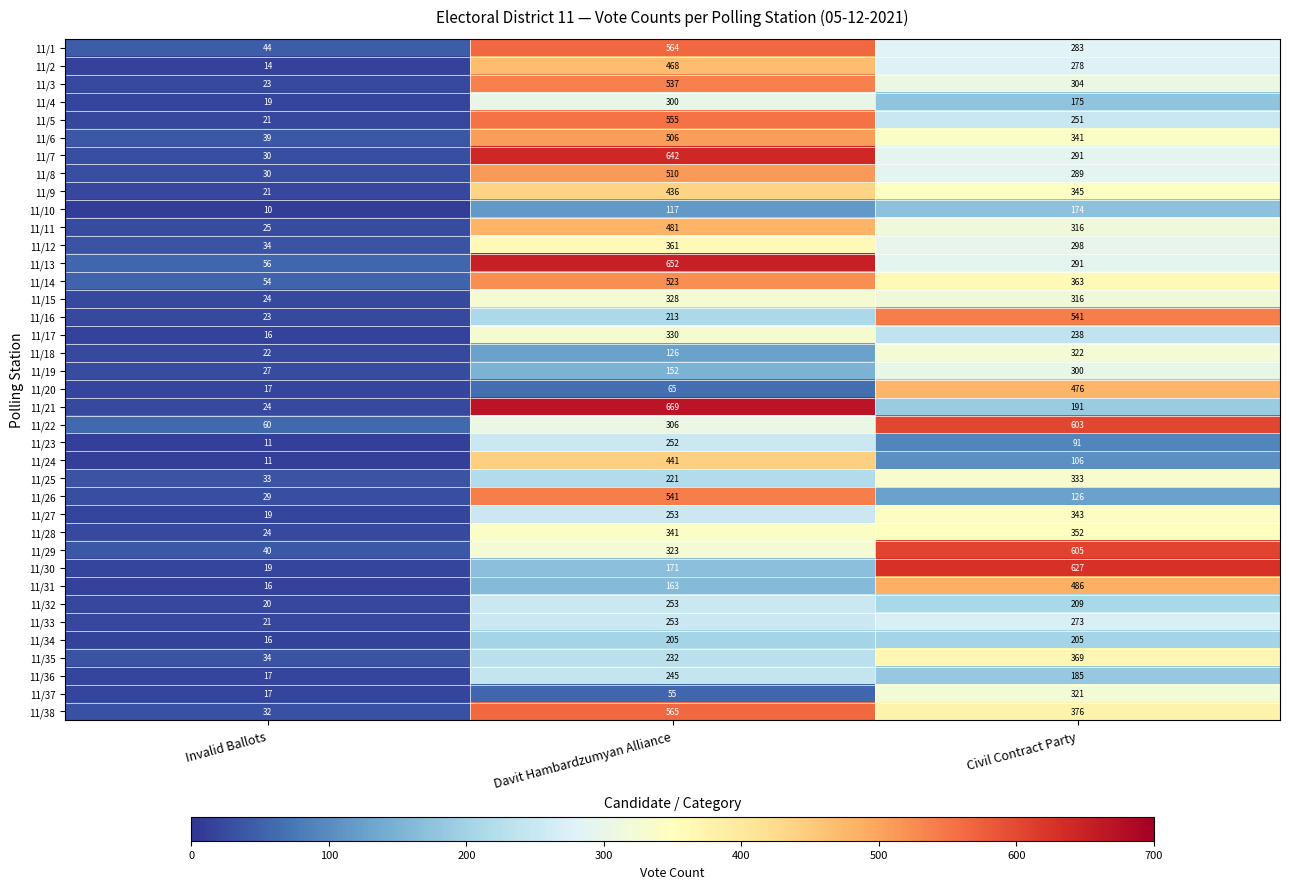

The 11/12 series shows 361 at Davit Hambardzumyan Alliance. True or false?

True